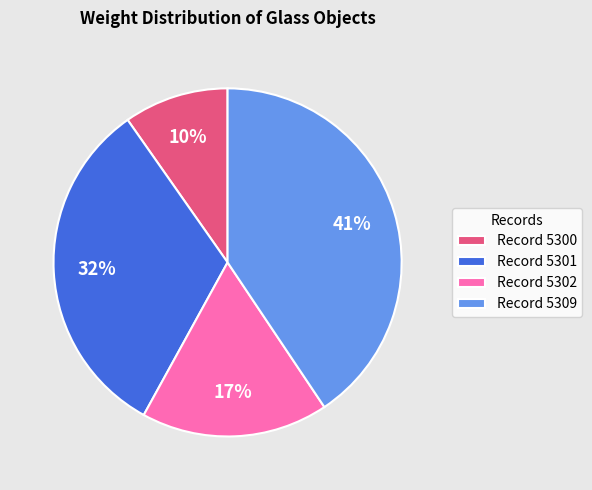

True or false: Record 5309 accounts for 41% of the total.

True